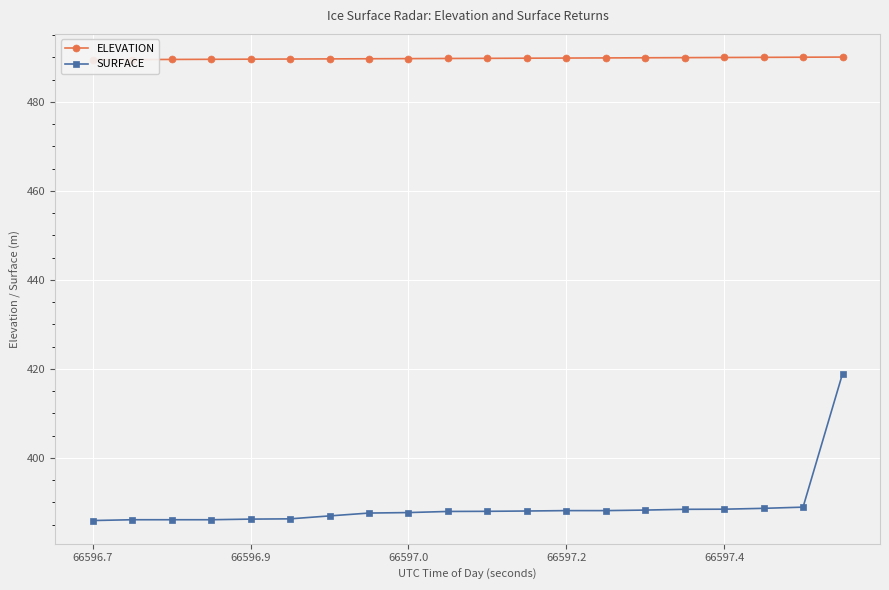

At which category does the chart reach its peak across all series?

19